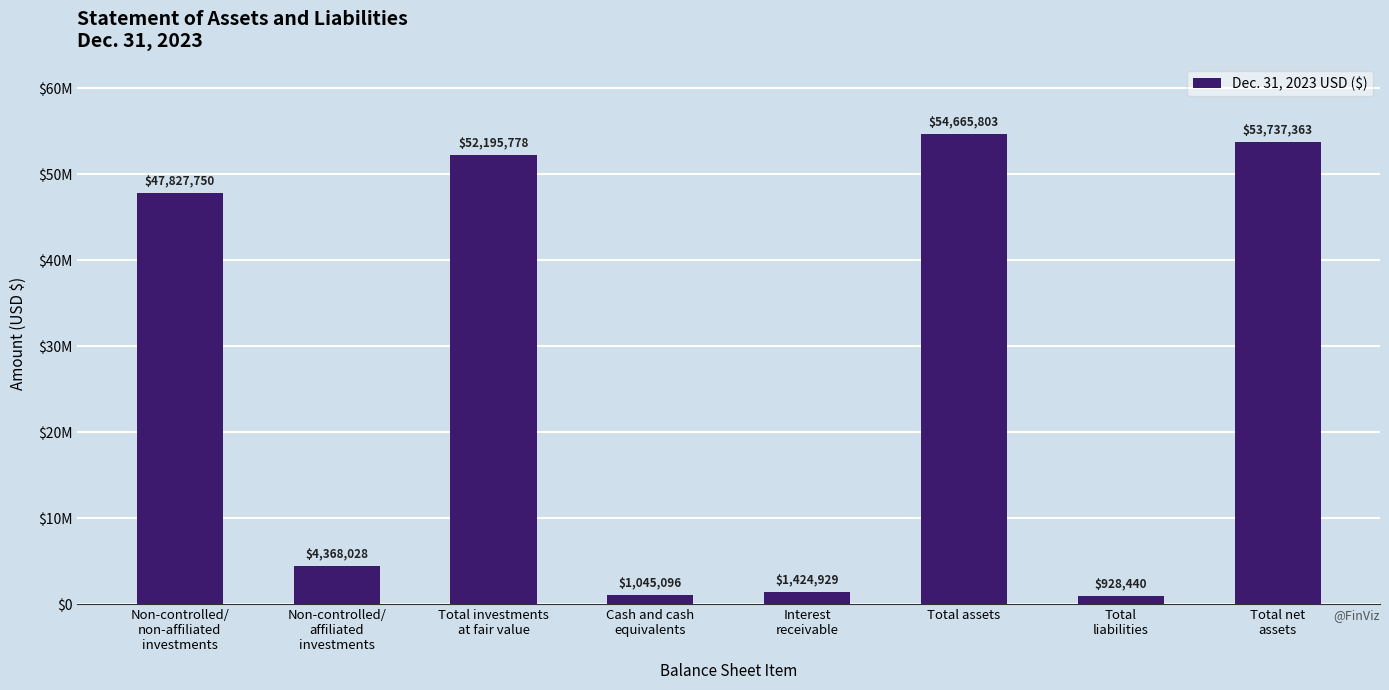

Does the chart contain any negative values?

No